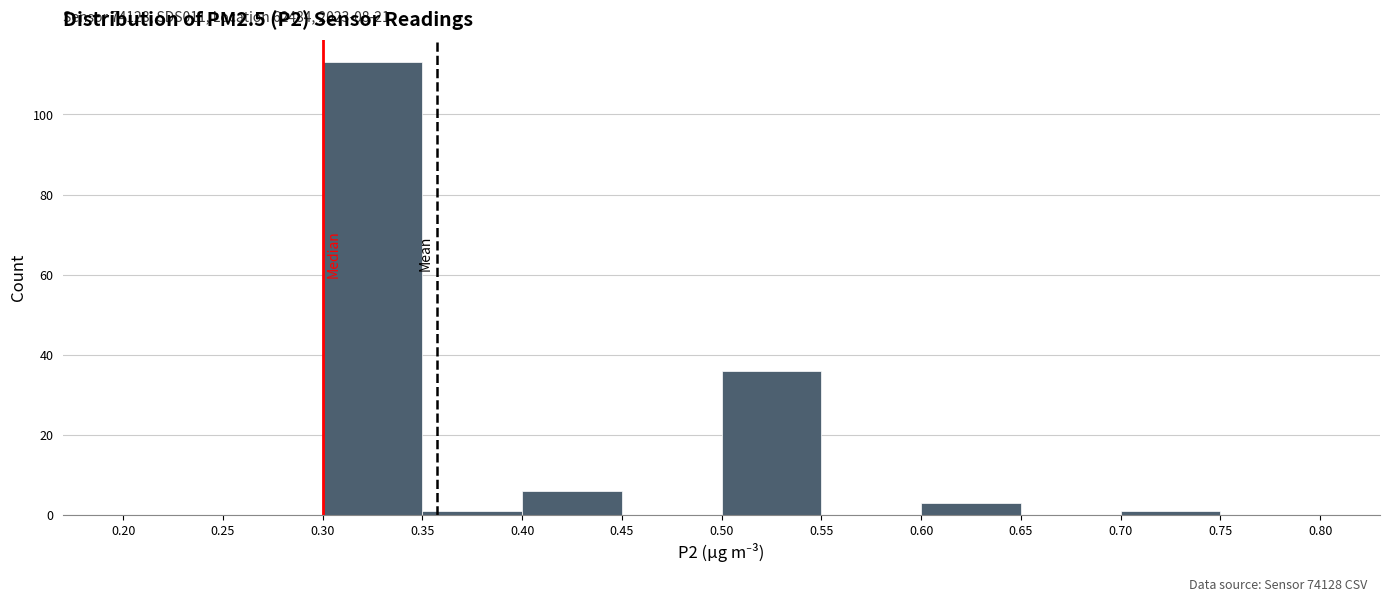

Which range on the x-axis has the tallest bar?

0.30 to 0.35